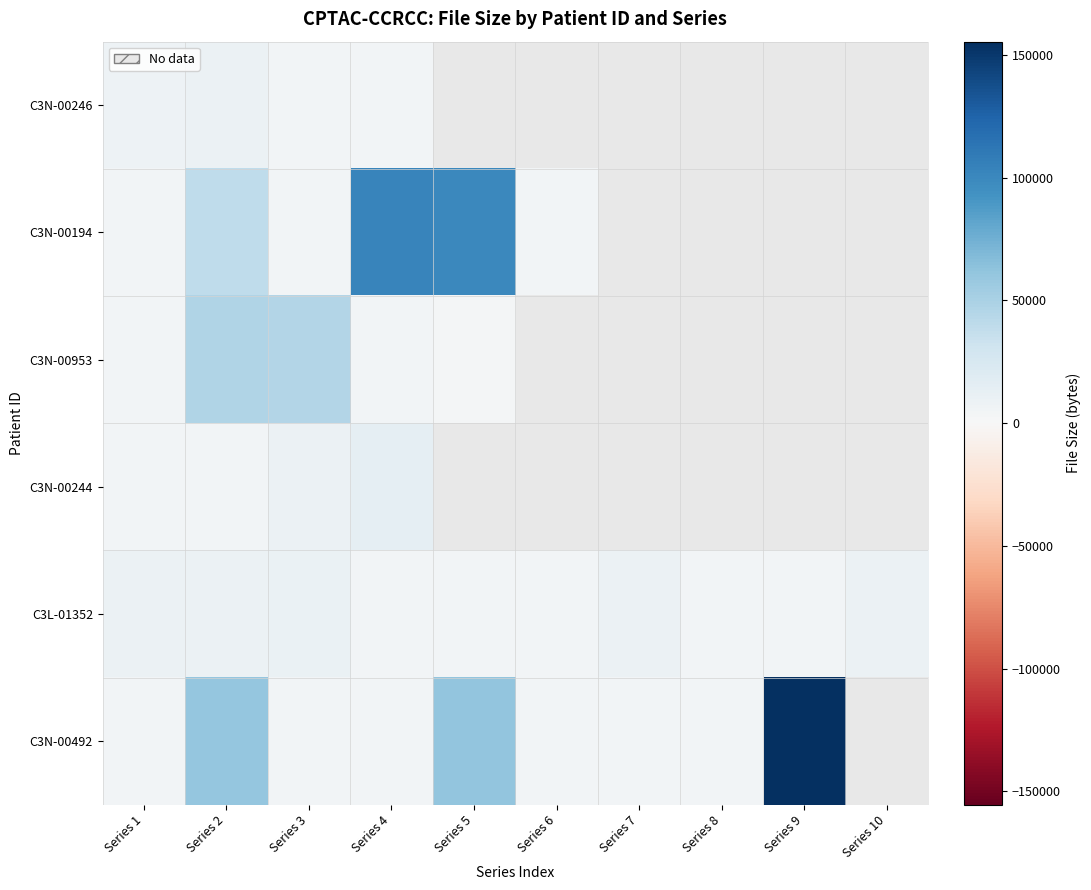

What is the difference between the maximum and minimum values in the C3L-01352 series?

7170.0